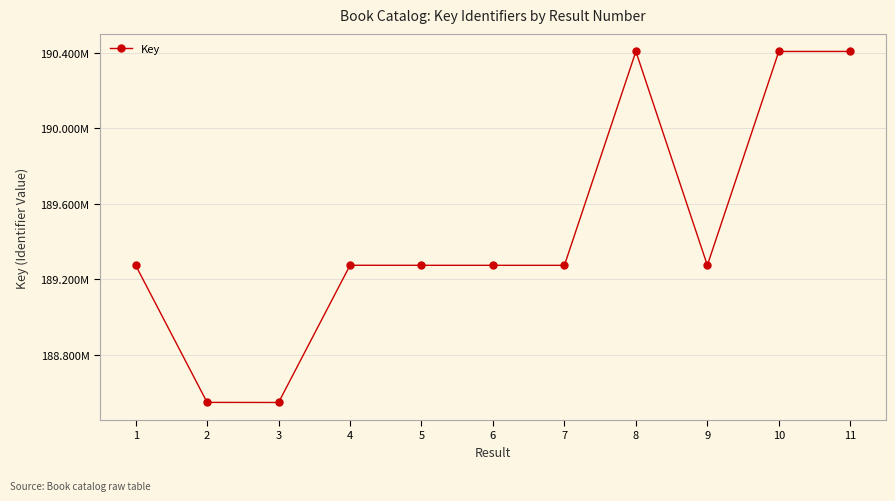

Reading left to right, what are all the values shown in this chart?

189273584	188546121	188545661	189273744	189273546	189273507	189273465	190408375	189273626	190408334	190408421